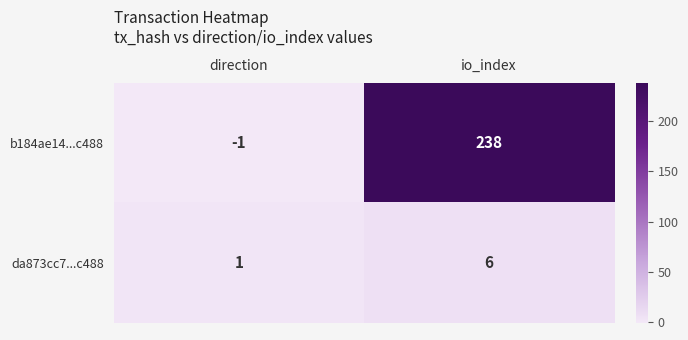

Rank the series by their maximum value, from highest to lowest.

b184ae14...c488, da873cc7...c488